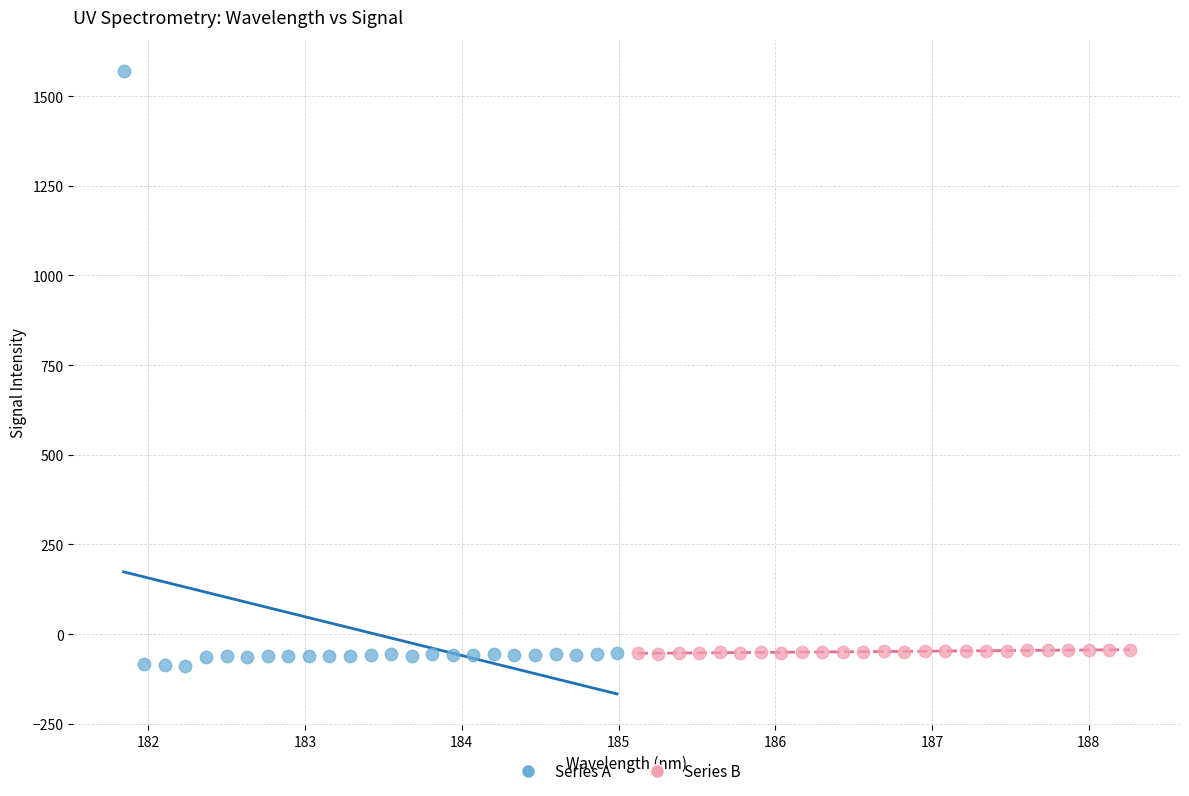

What are all the series names shown in the legend?

Series A, Series B